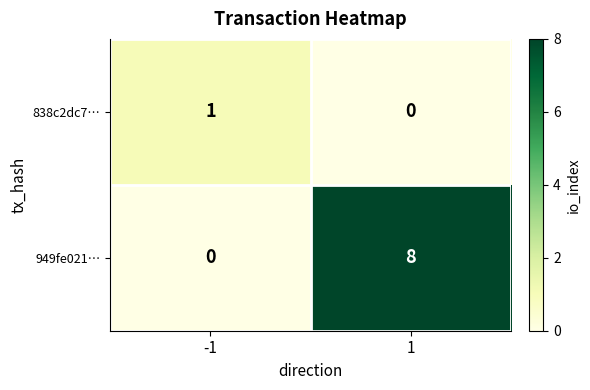

Reading left to right, what are all the values shown in this chart?

838c2dc7…: -1=1	1=0
949fe021…: -1=0	1=8